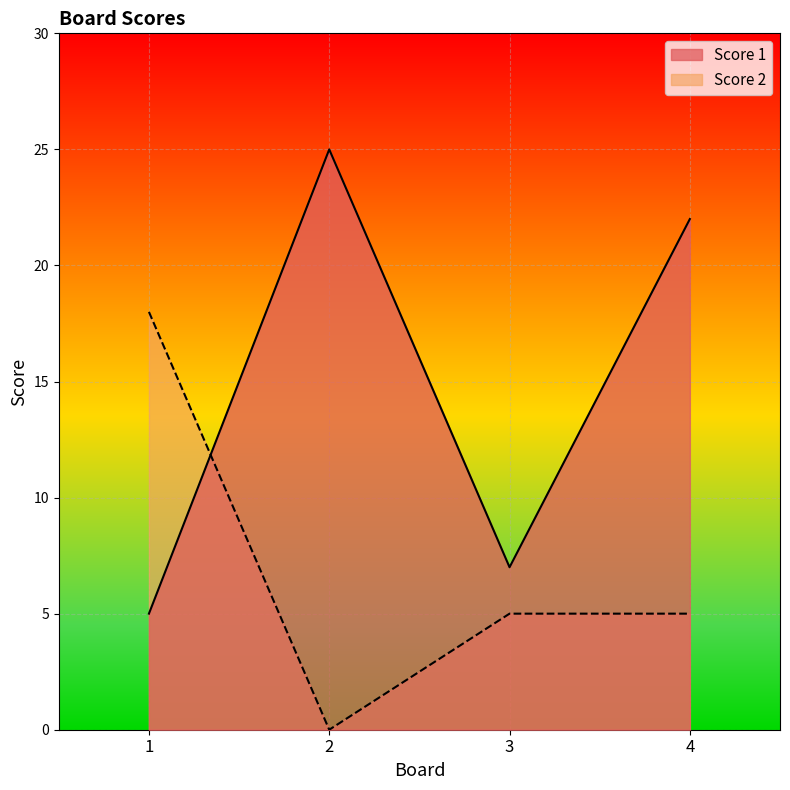

Between 2 and 1, which is larger?

2